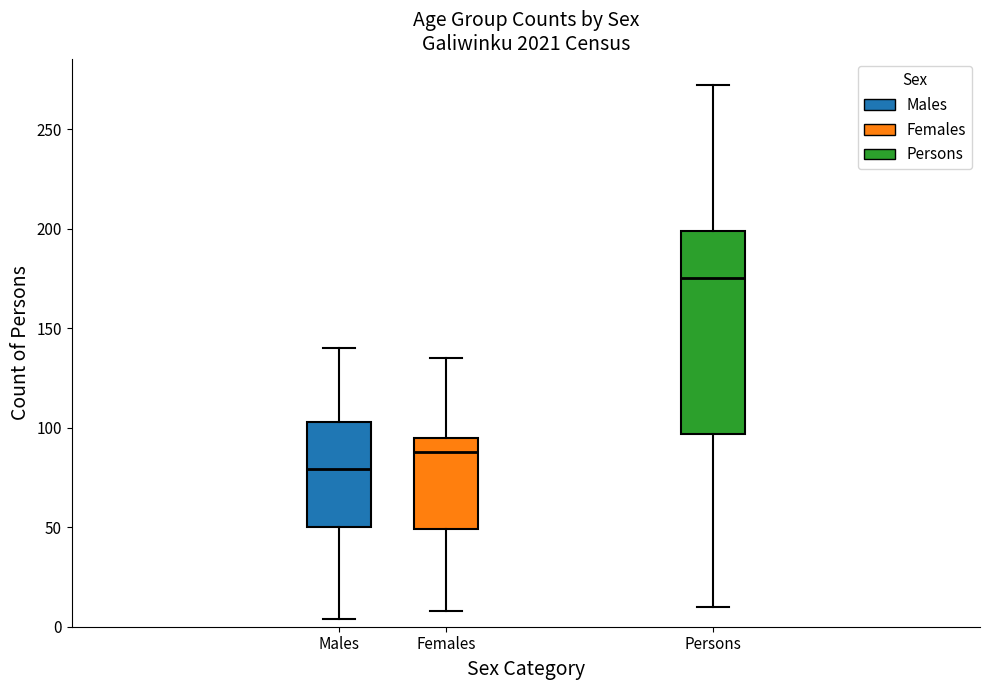

Which box is the tallest, from its lower edge to its upper edge?

Persons